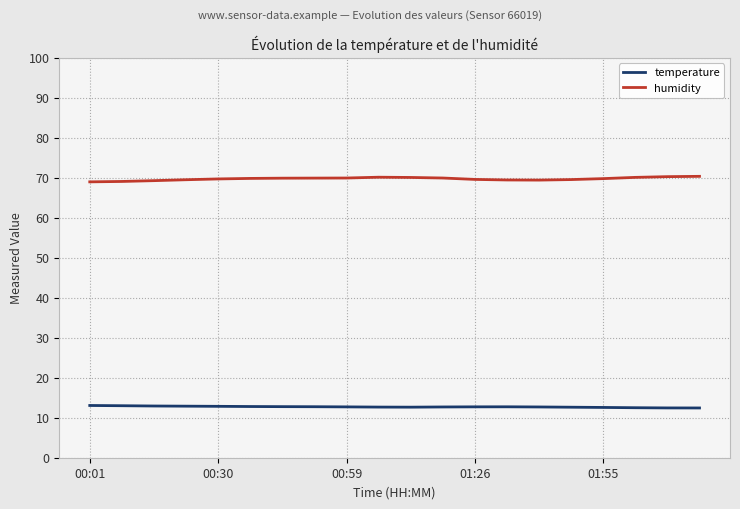

Rank the series by their average value, from lowest to highest.

temperature, humidity